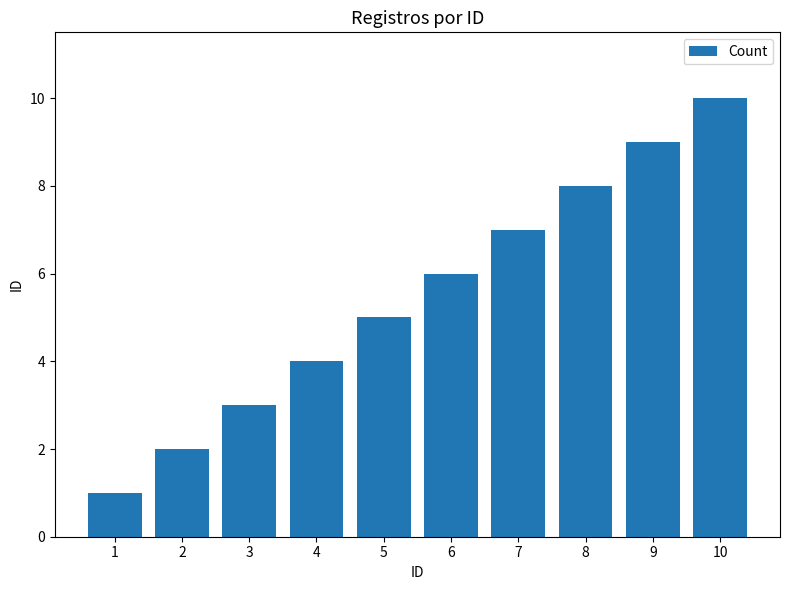

How many bars are there in total?

10